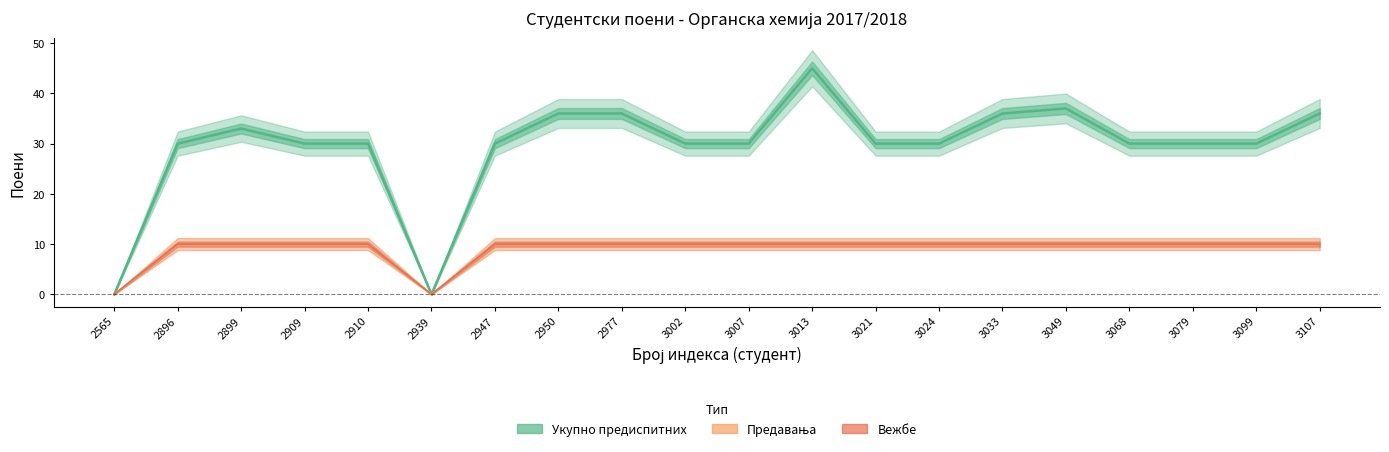

What are all the series names shown in the legend?

Укупно предиспитних, Предавања, Вежбе